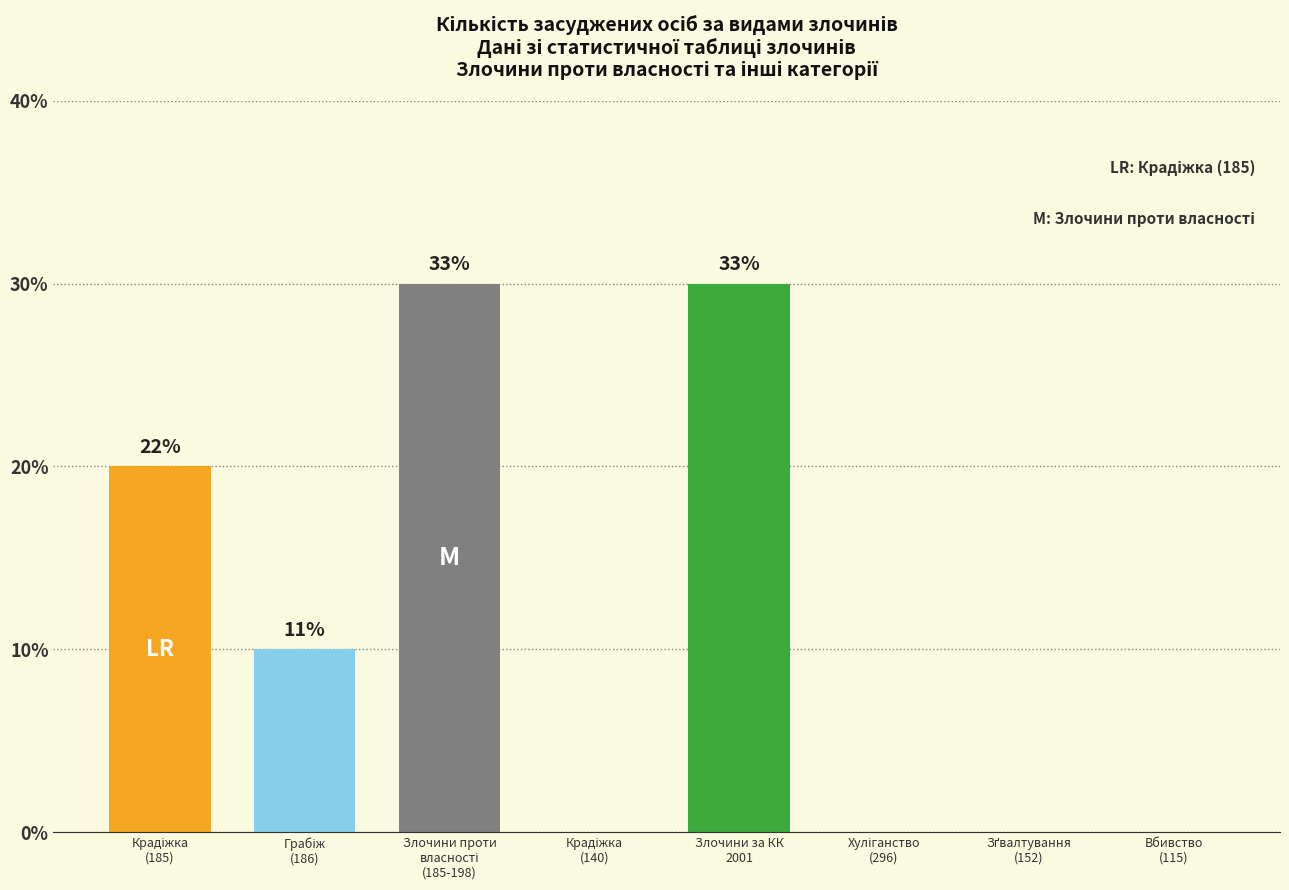

Rank the categories by value from highest to lowest.

Злочини проти
власності
(185-198), Злочини за КК
2001, Крадіжка
(185), Грабіж
(186), Крадіжка
(140), Хуліганство
(296), Зґвалтування
(152), Вбивство
(115)